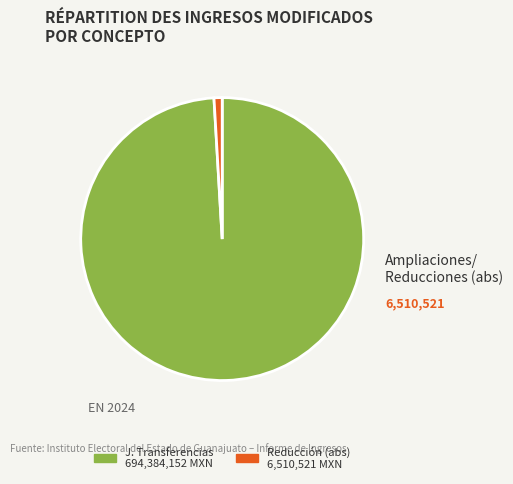

Does any single category account for the majority?

Yes